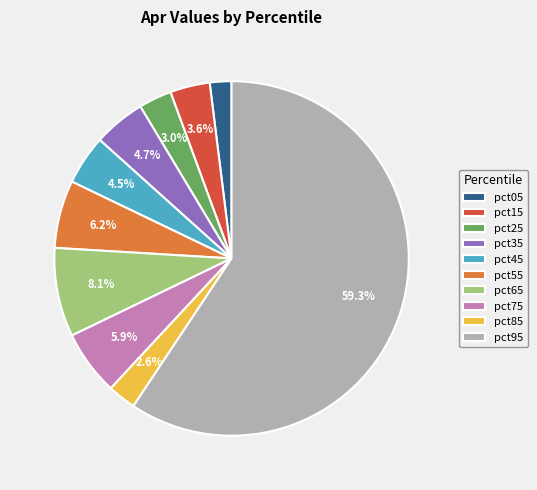

Which category has the smallest portion of the pie?

pct05